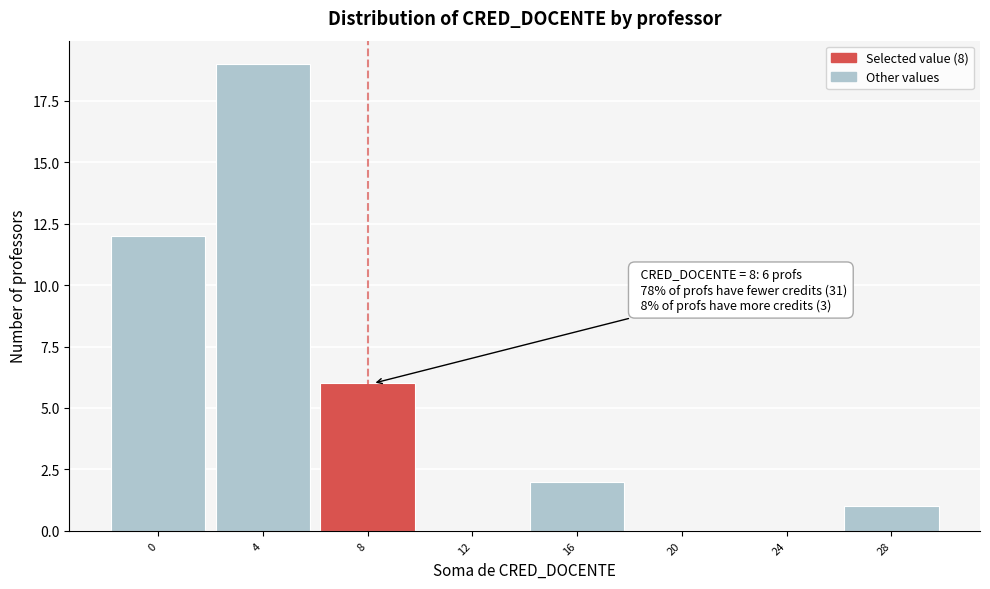

Reading left to right, extract all data points from this chart.

0=12	4=19	8=6	12=0	16=2	20=0	24=0	28=1